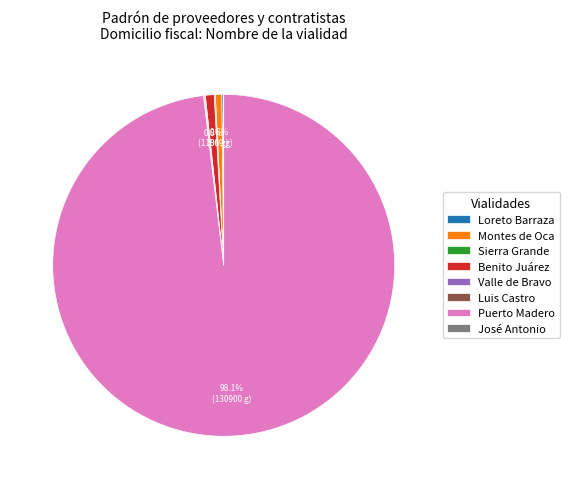

Which slice represents more than half of the pie?

Puerto Madero